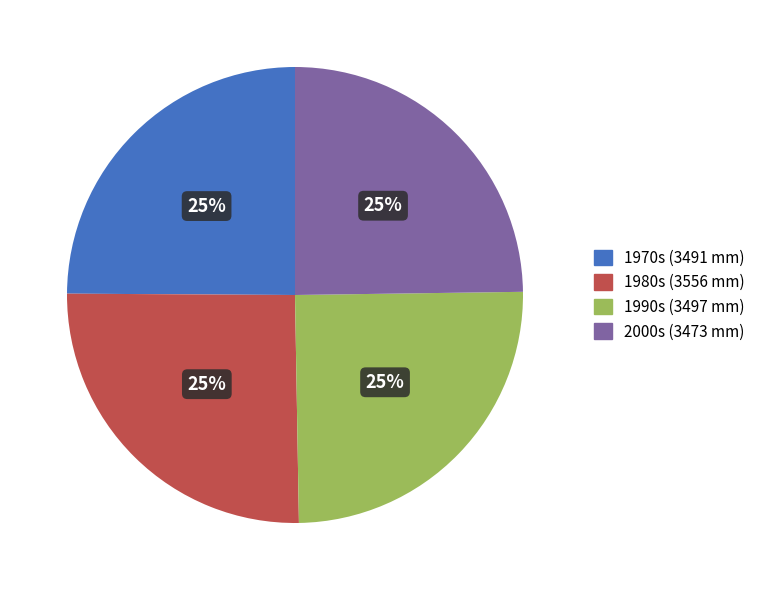

To the nearest percent, what is the average slice percentage?

25%